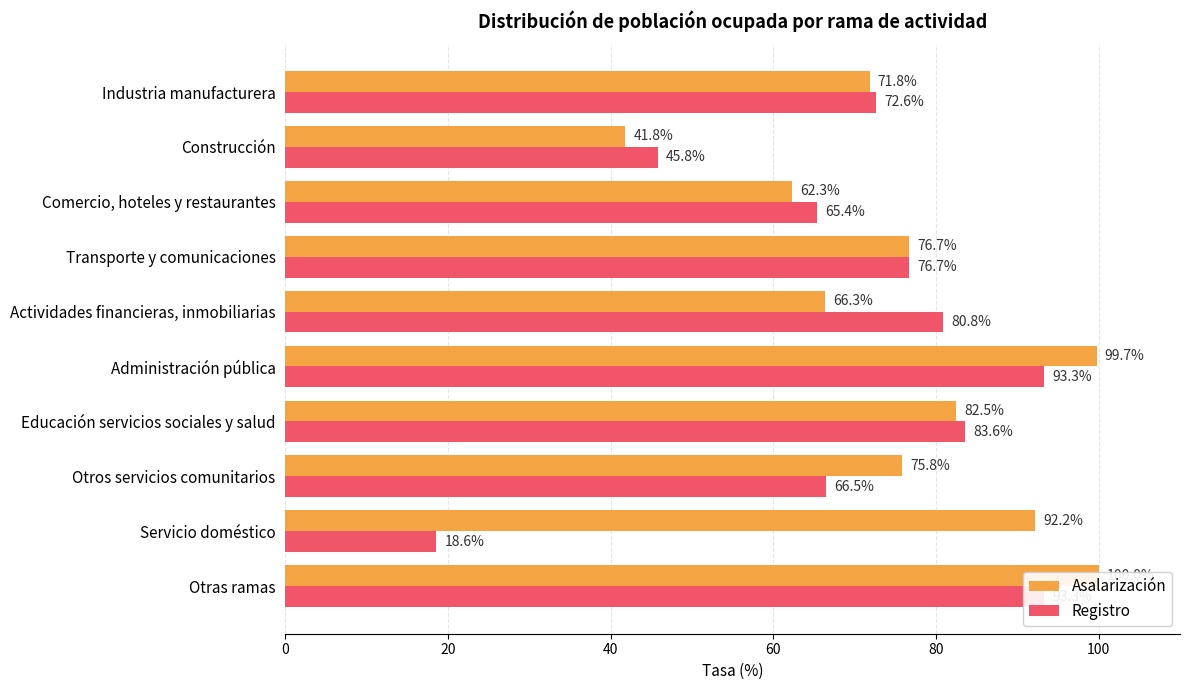

What is the difference between the maximum and minimum values in the Asalarización series?

58.2